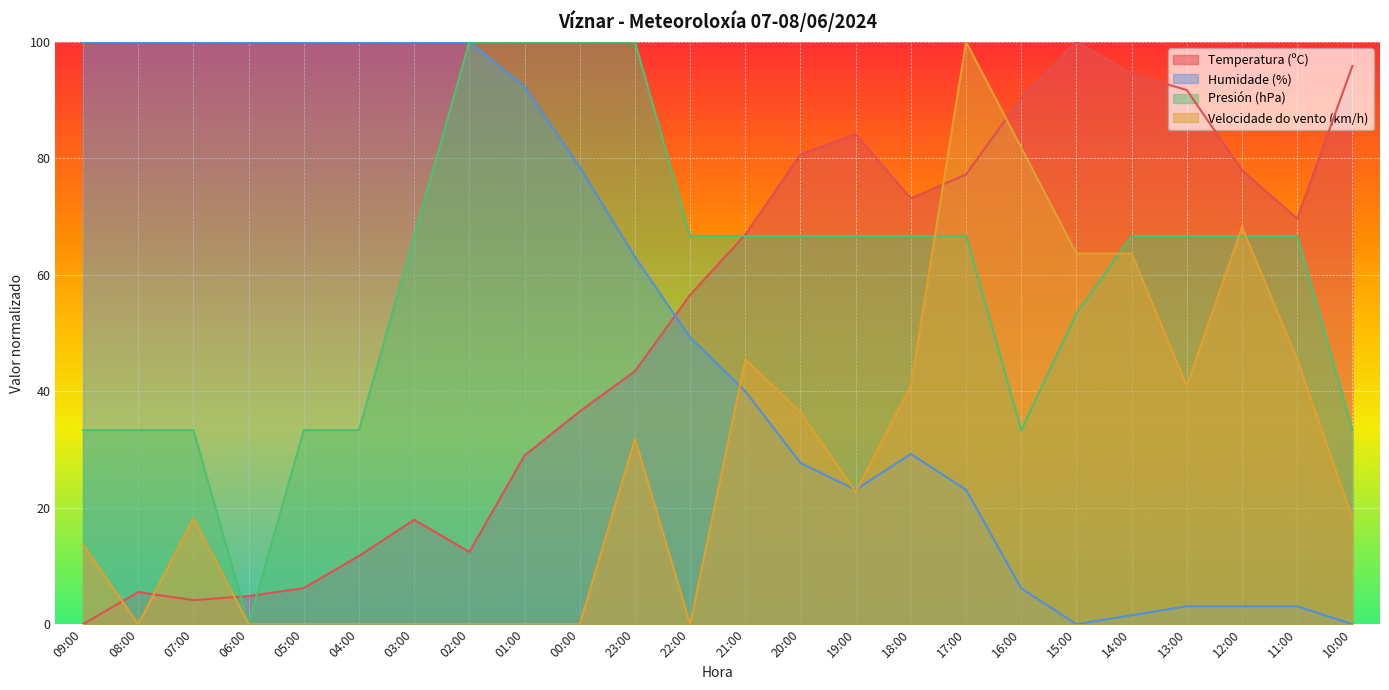

What is the sum of all Humidade (%) values?

1243.1